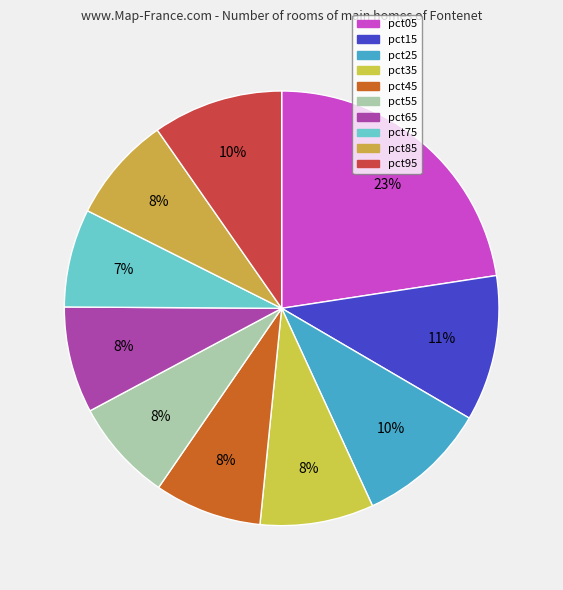

To the nearest percent, what is the combined percentage of pct95 and pct15?

21%